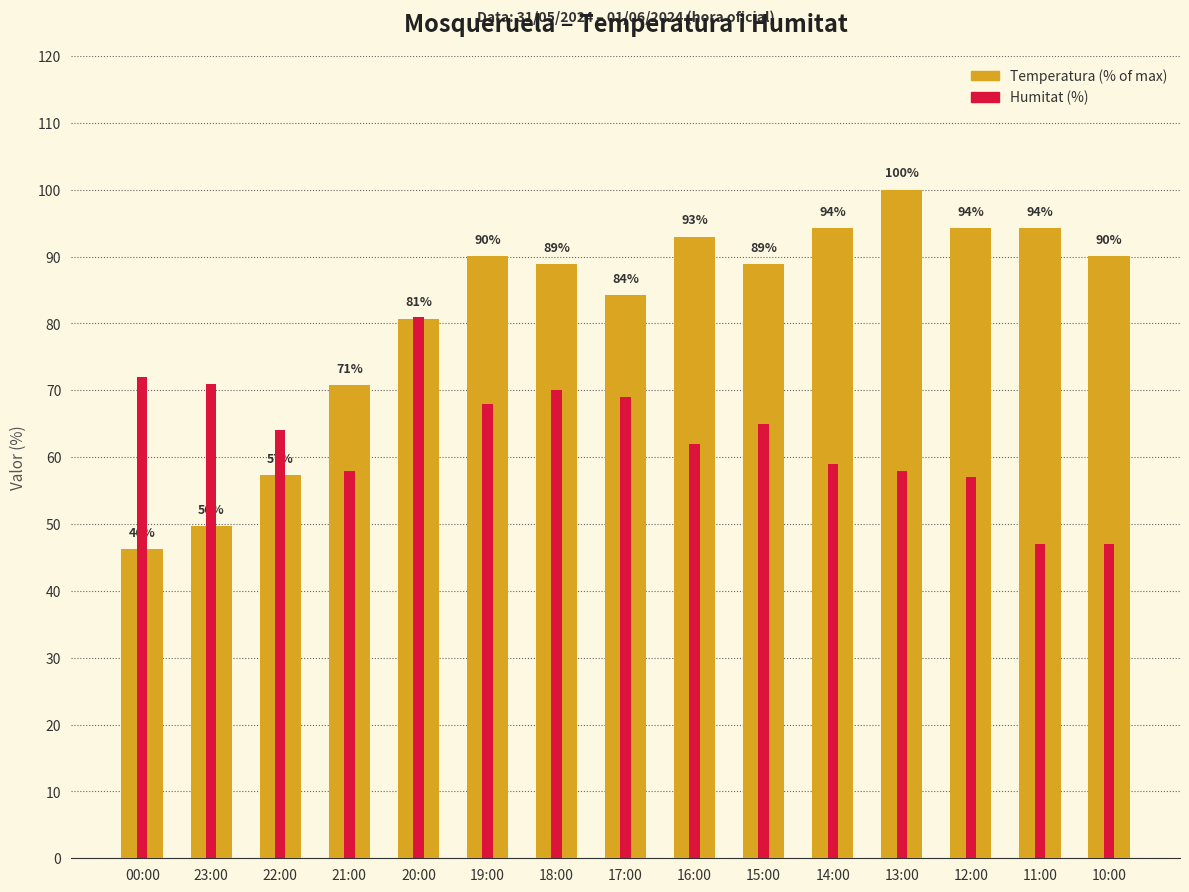

List the labels in order of Temperatura (% of max) value, largest first.

13:00, 14:00, 12:00, 11:00, 16:00, 19:00, 10:00, 18:00, 15:00, 17:00, 20:00, 21:00, 22:00, 23:00, 00:00